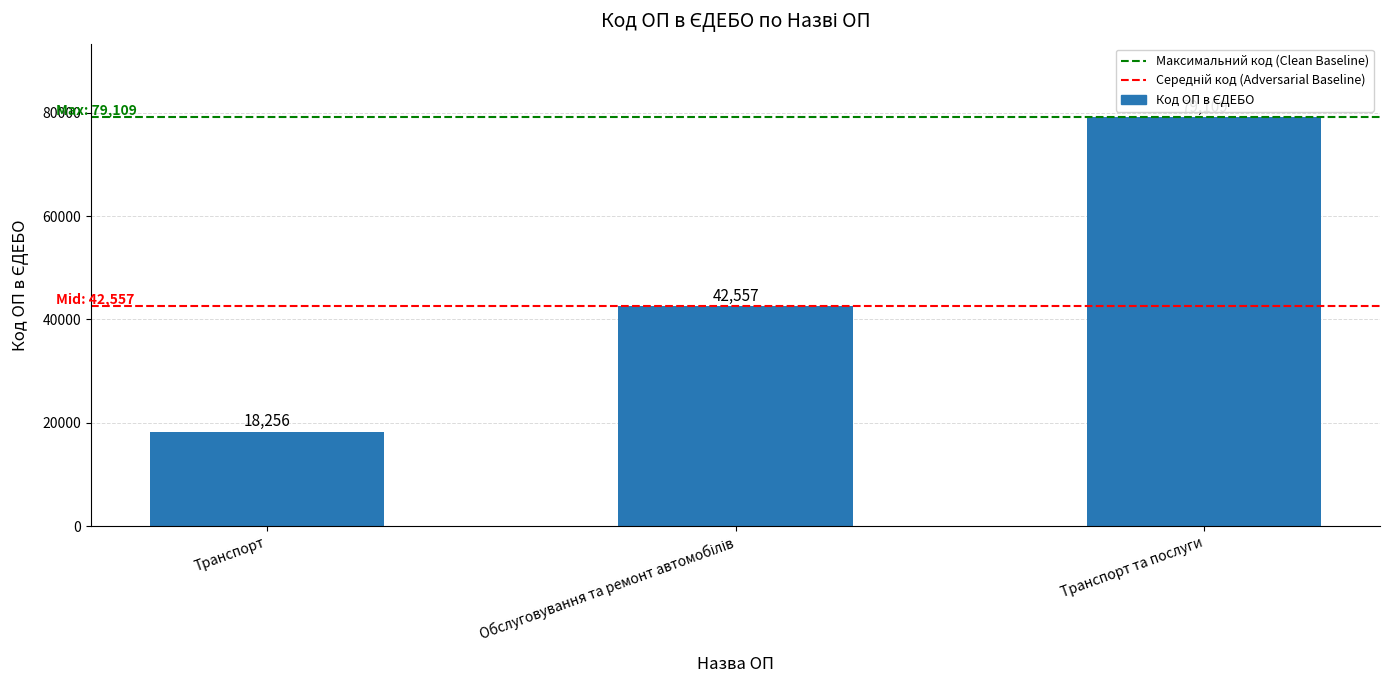

What is the label of the 3rd bar from the right?

Транспорт